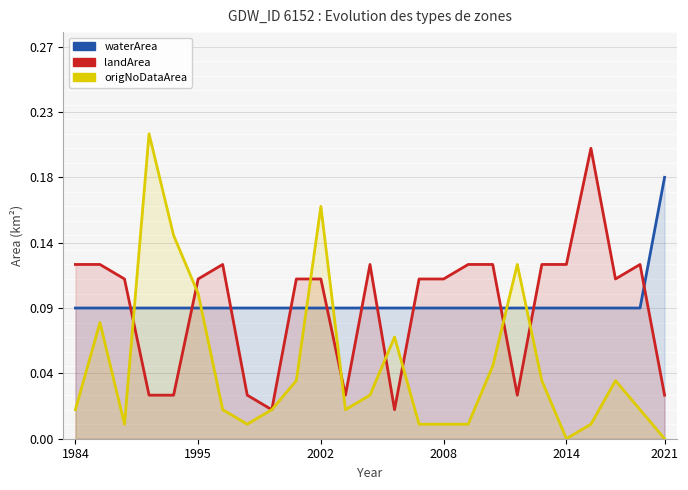

True or false: landArea has a value of 0.1 at 14.

True